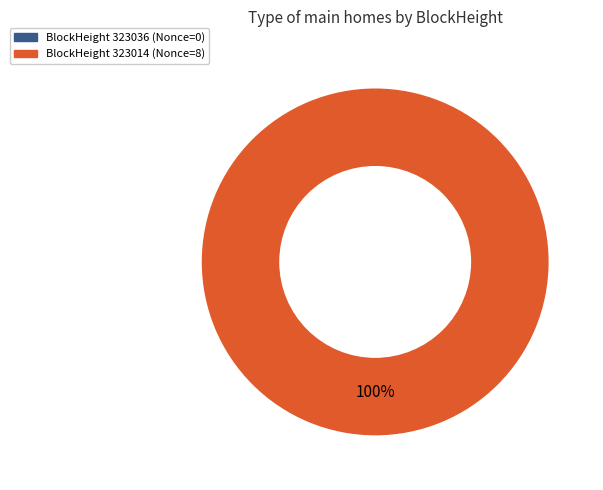

True or false: 323014 accounts for 93% of the total.

False